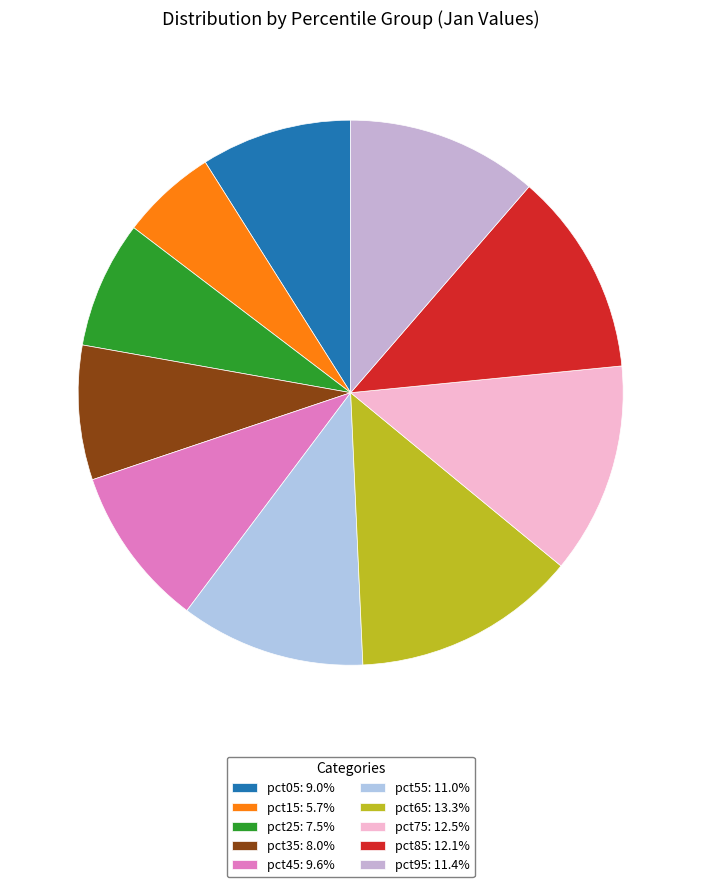

Rank the categories by value from lowest to highest.

pct15, pct25, pct35, pct05, pct45, pct55, pct95, pct85, pct75, pct65